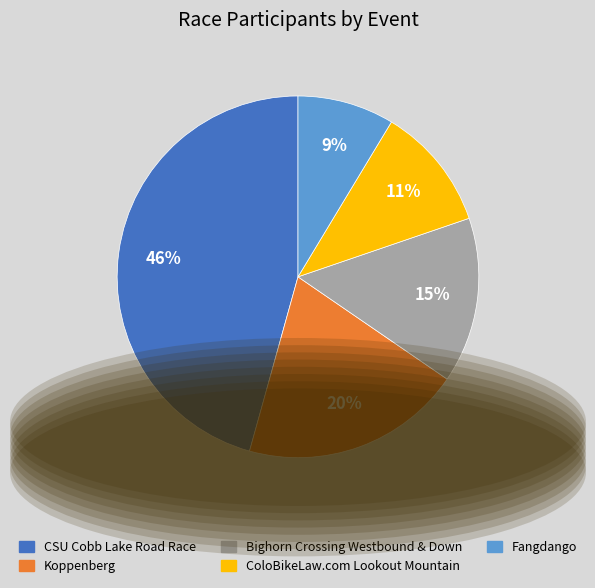

To the nearest percent, what is the average slice percentage?

20%